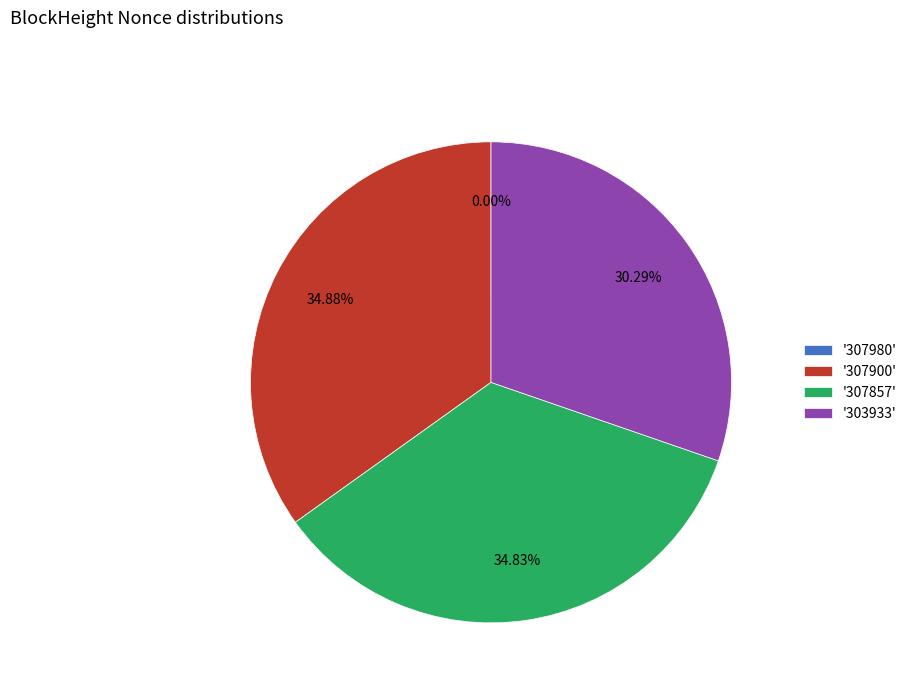

Do '307857' and '303933' together represent more than half of the pie?

Yes